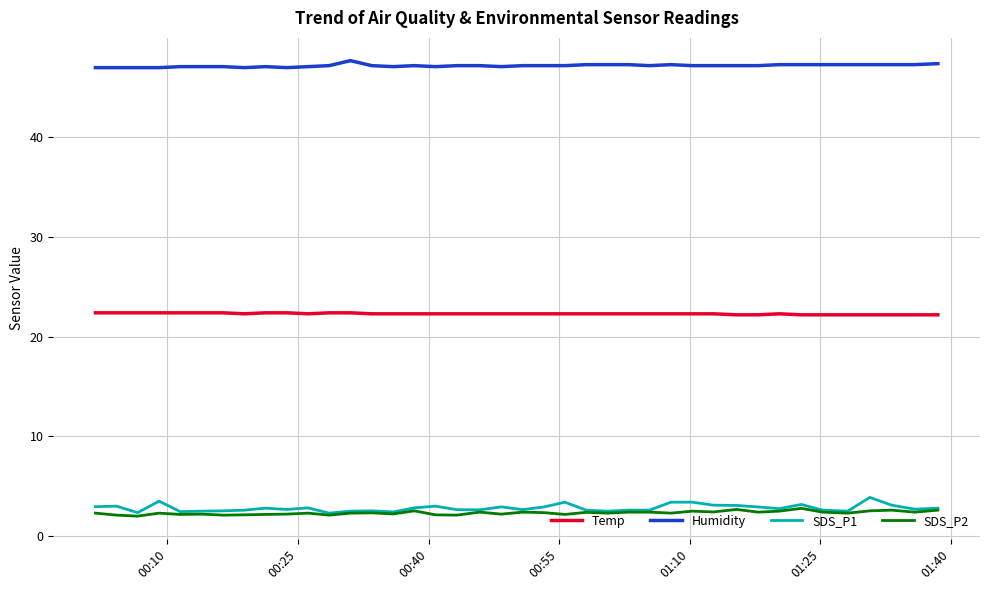

What is the difference between the maximum and minimum values in the Humidity series?

0.7